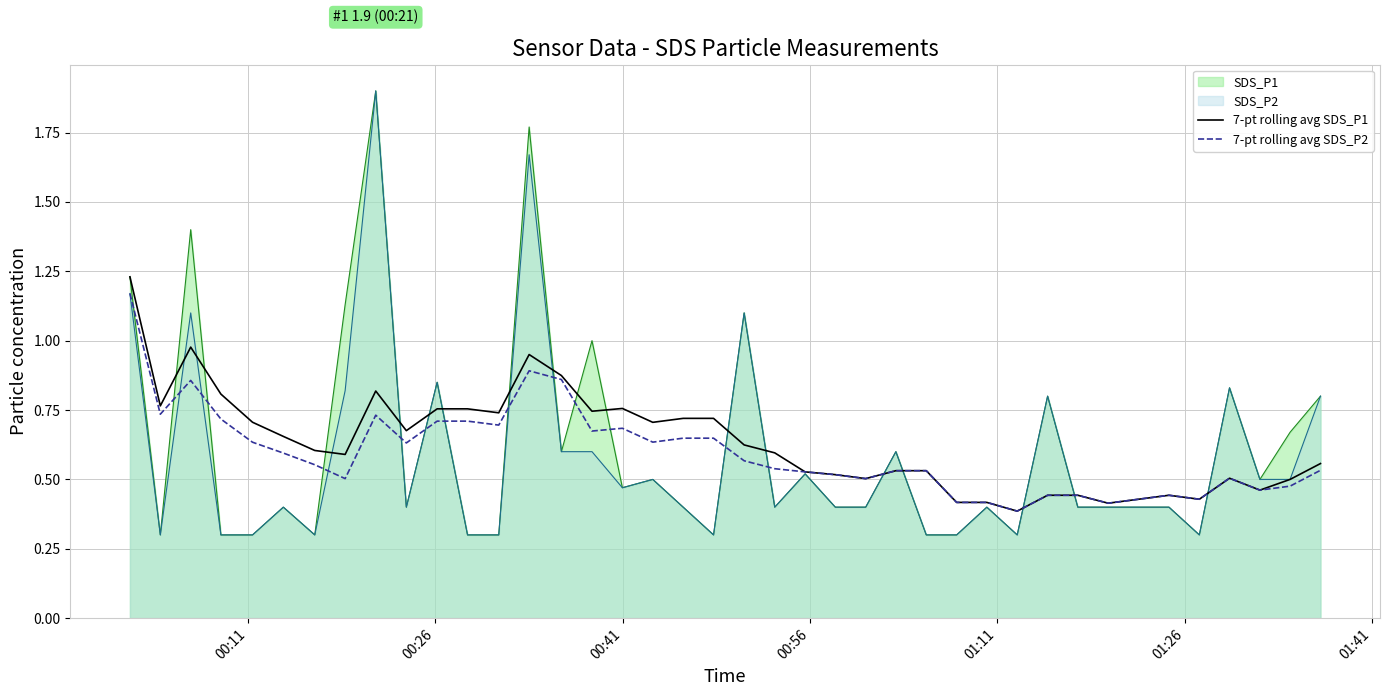

True or false: 7-pt rolling avg SDS_P1 and 7-pt rolling avg SDS_P2 cross at least once.

False